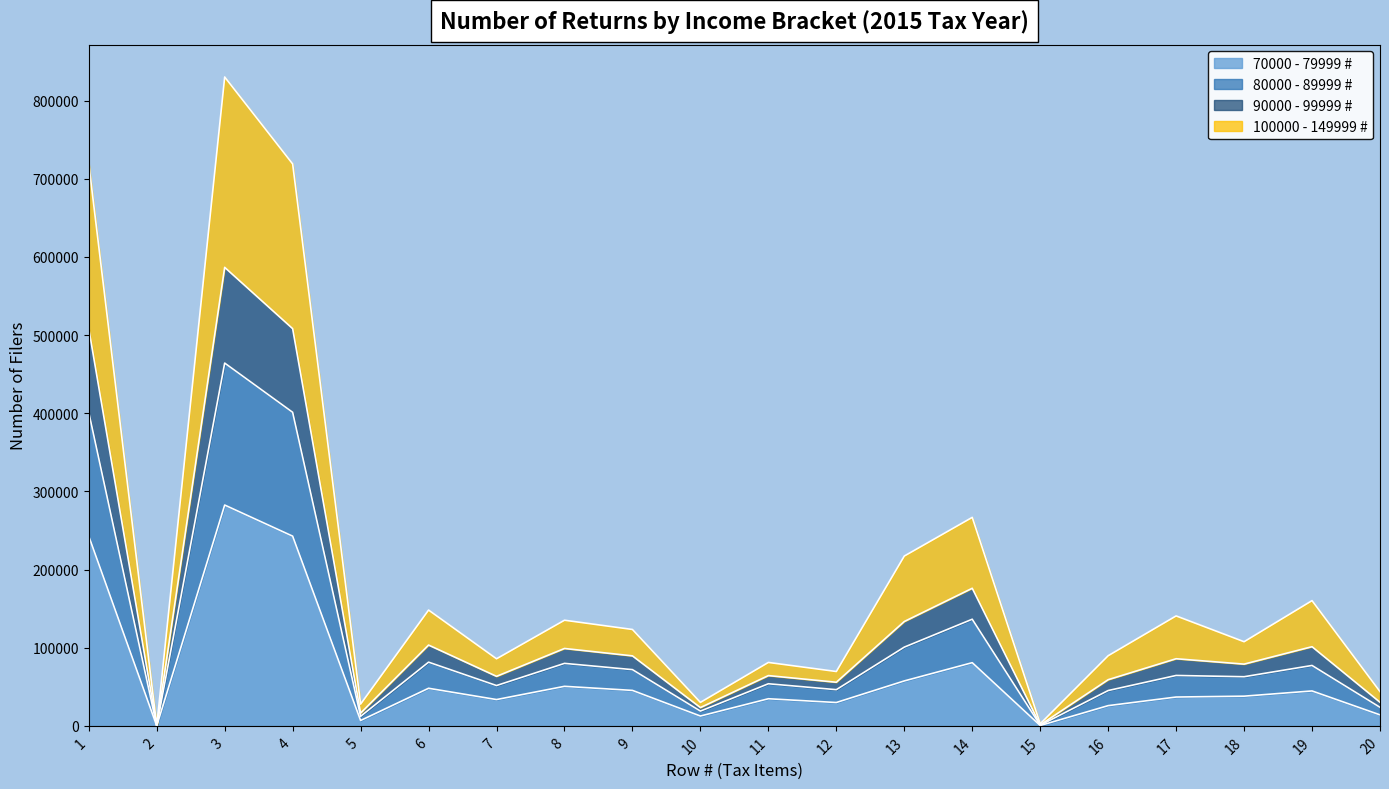

At which category is the sum across all series the highest?

3